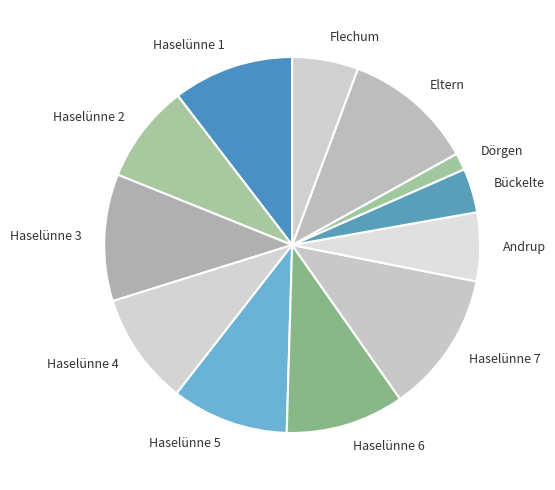

Which has a higher value, Haselünne 2 or Eltern?

Eltern